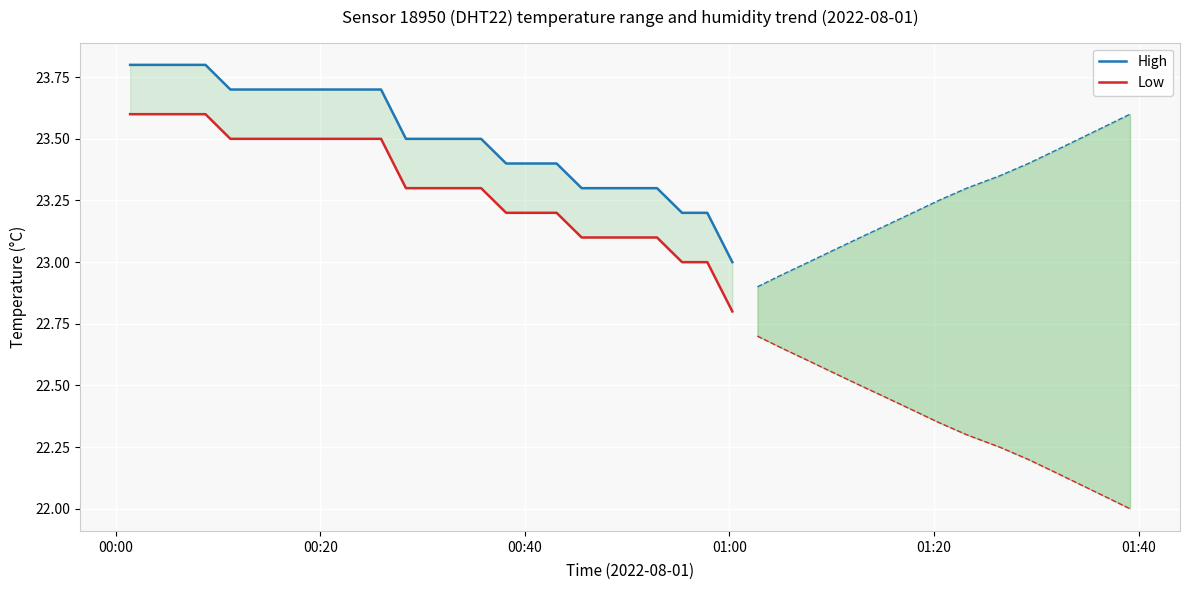

What is the minimum value for Low?

22.8